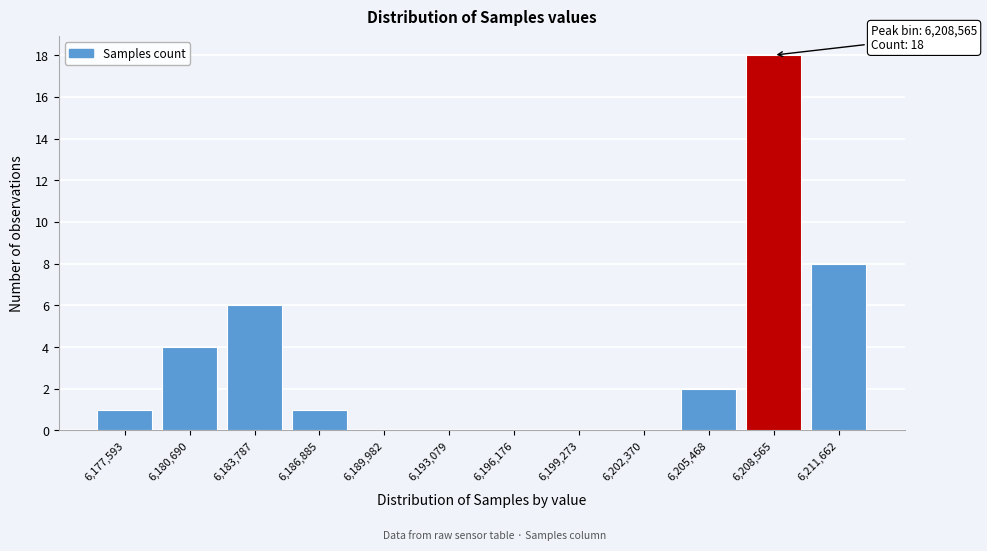

Over which range of the x-axis is the bar tallest?

6207000 to 6210000